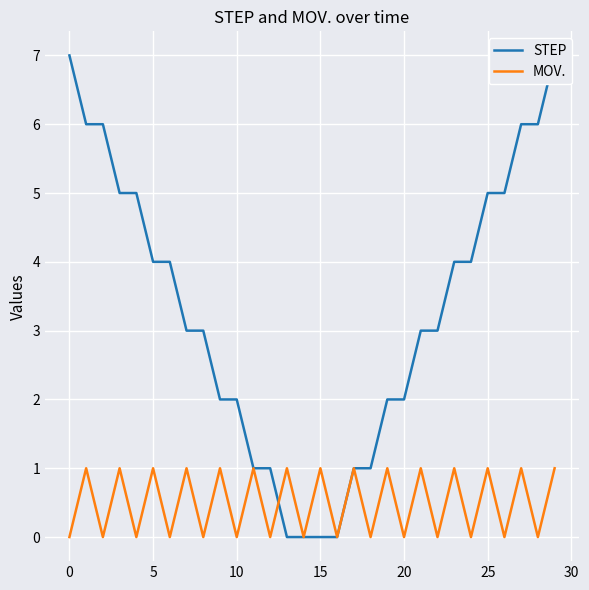

How many lines are shown in the chart?

2